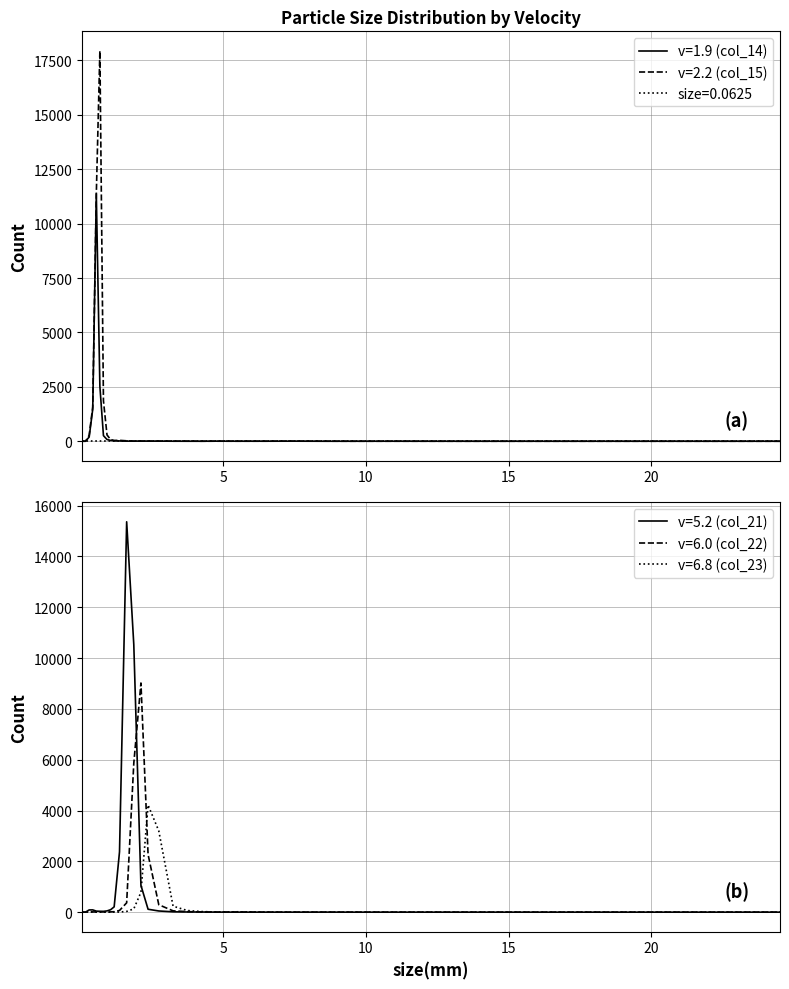

At 20, list the series in order from smallest to largest.

v=6.8 (col_23), v=6.0 (col_22), v=5.2 (col_21), v=2.2 (col_15), v=1.9 (col_14)